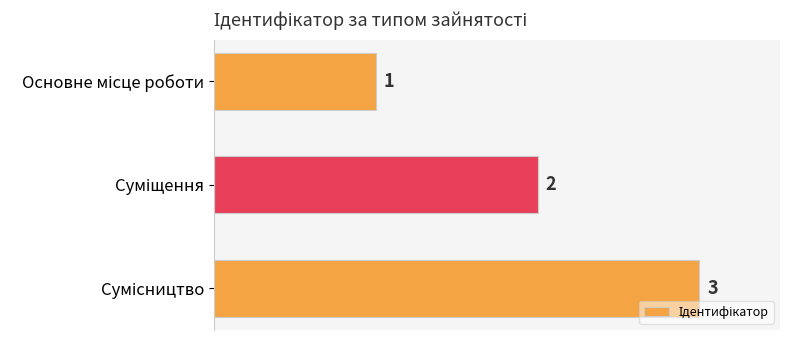

What is the greatest value displayed?

3